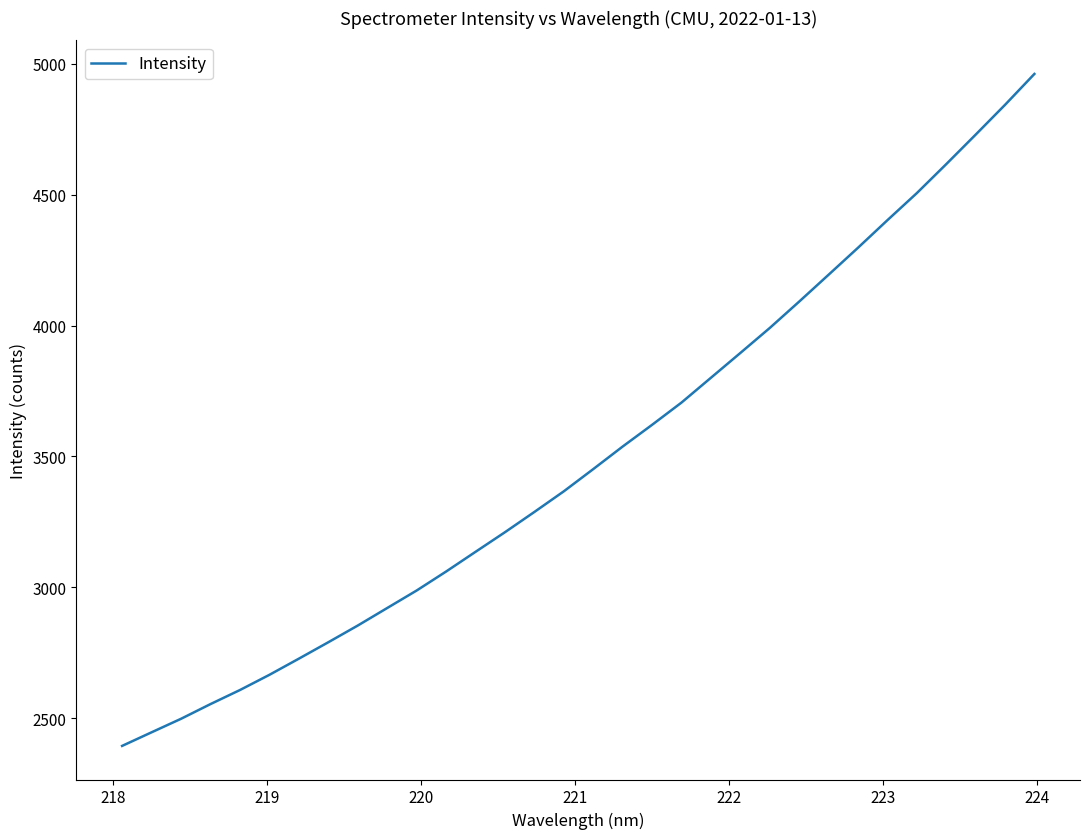

What is the sum of all values?

112144.8